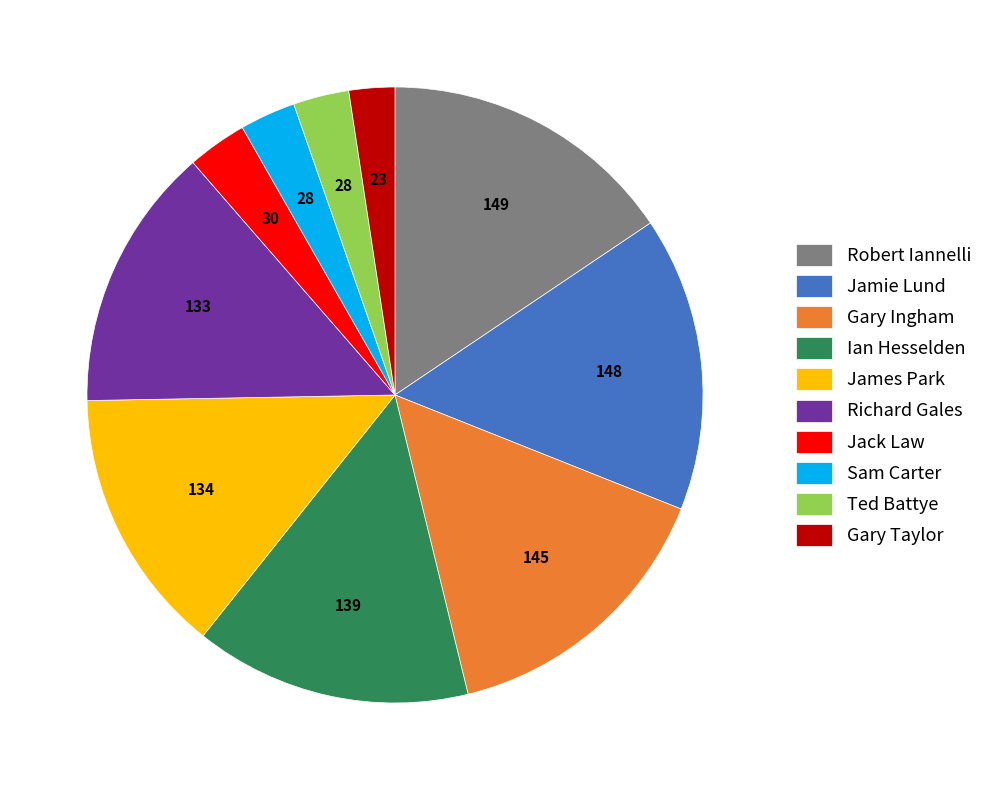

True or false: Gary Taylor accounts for 8% of the total.

False